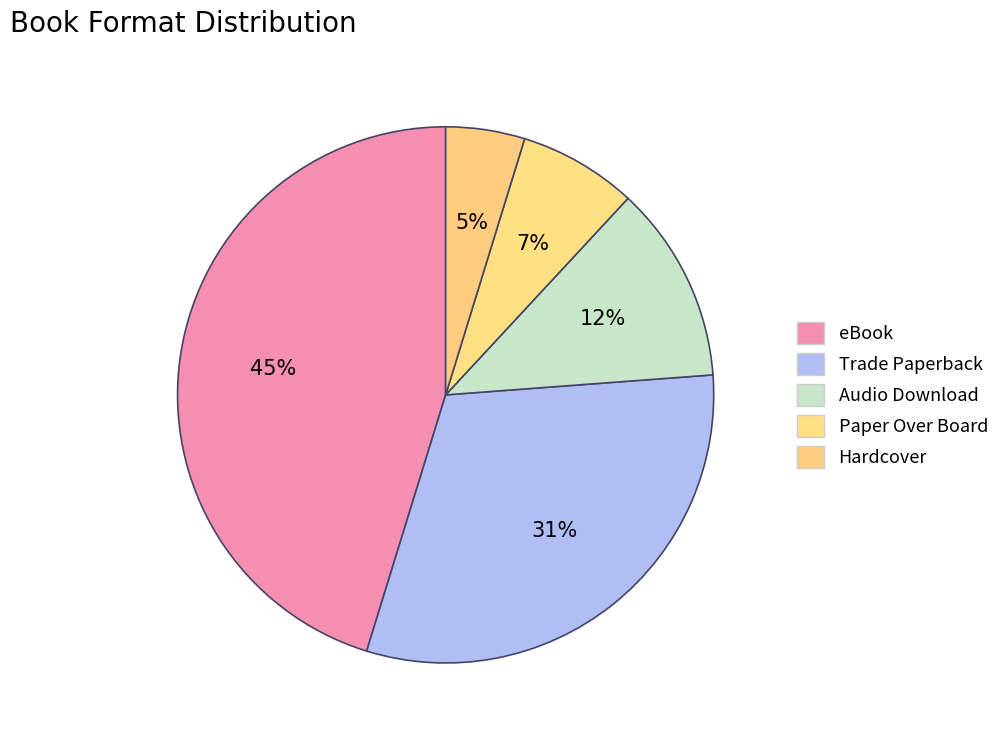

Combined, what portion of the pie is eBook and Trade Paperback?

76.2%